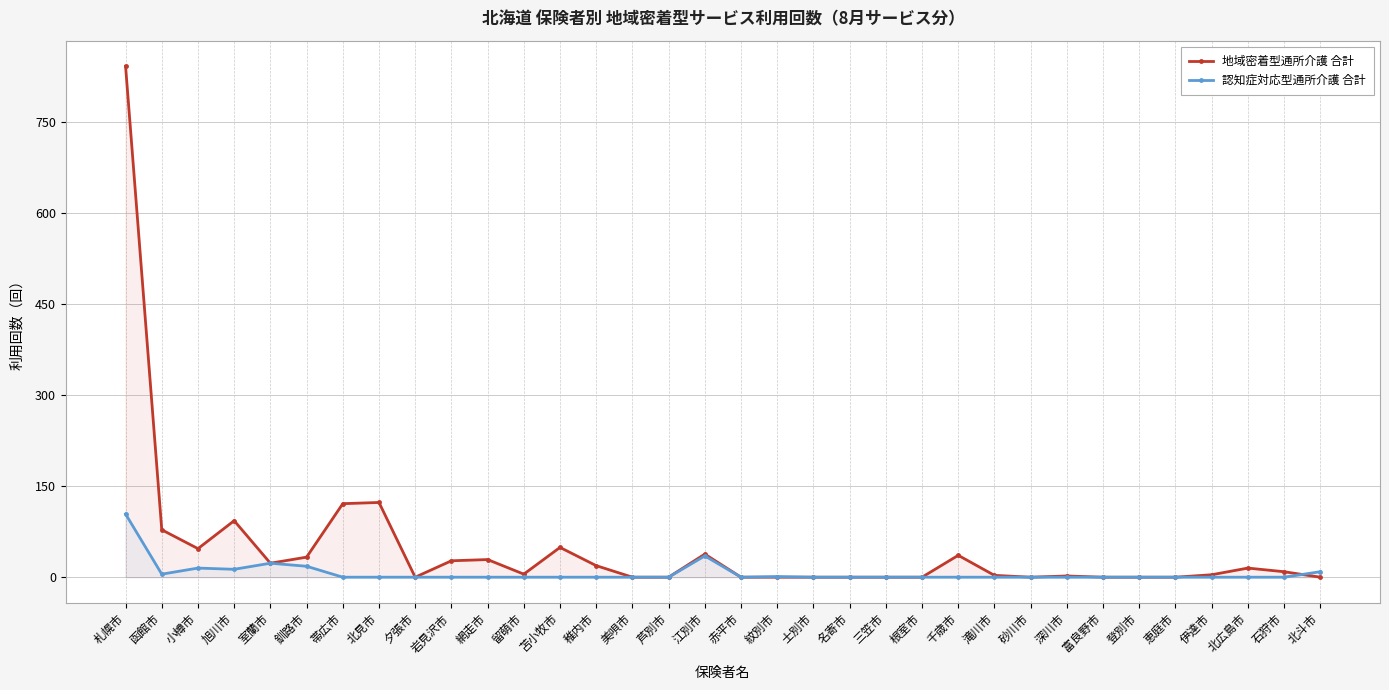

Between 美唄市 and 旭川市, which is larger?

旭川市